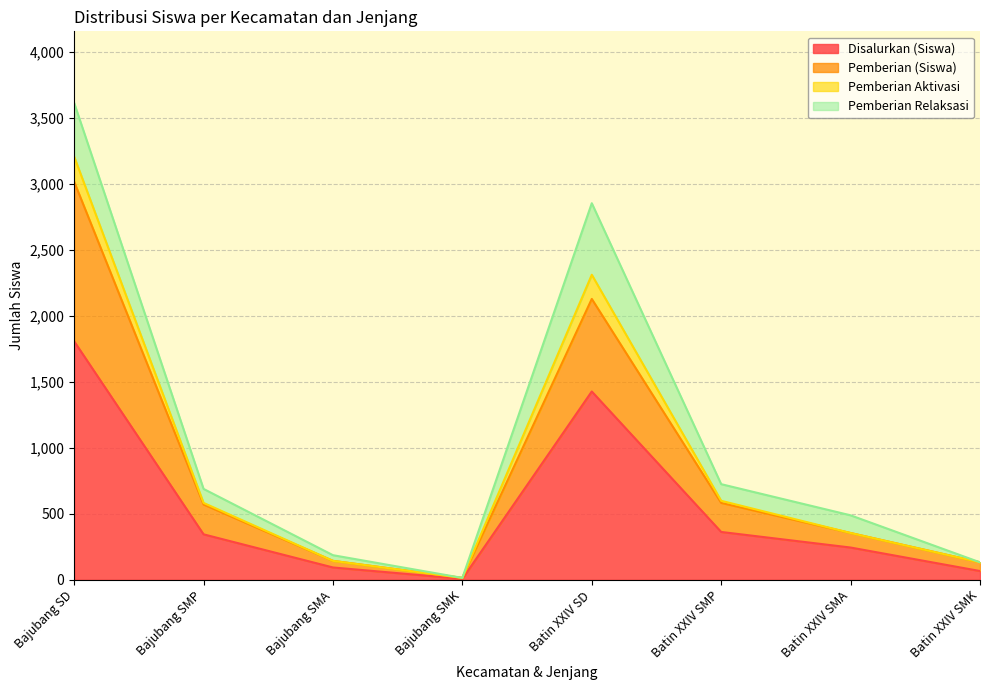

What is the spread (max minus min) of values at Bajubang SMP?

344